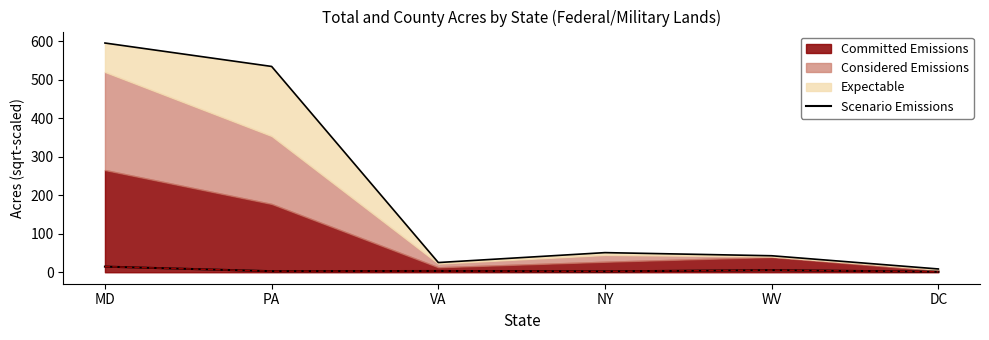

What is the value of the 6th point from the left?

1.3